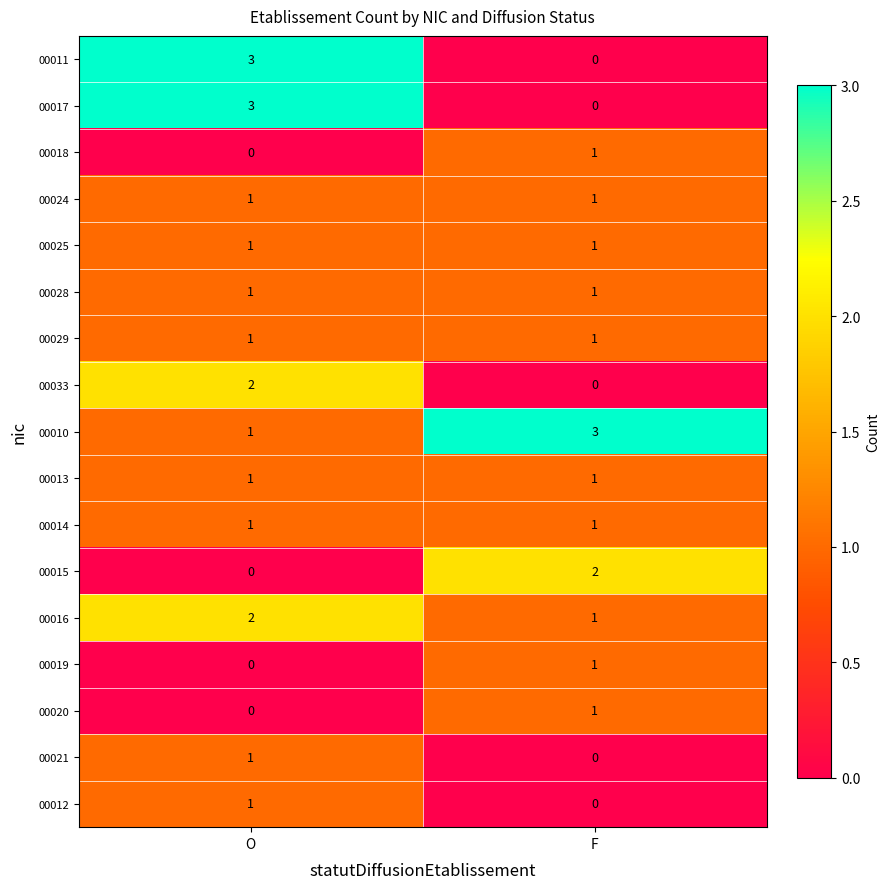

What is the difference between the highest and lowest values at O?

3